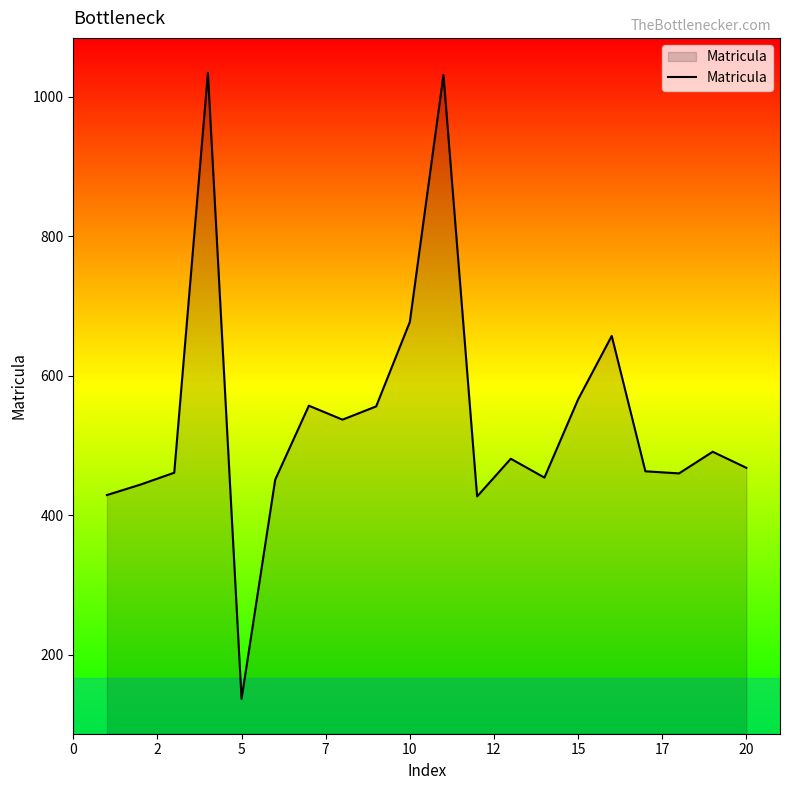

What is the difference between the maximum and minimum values?

897